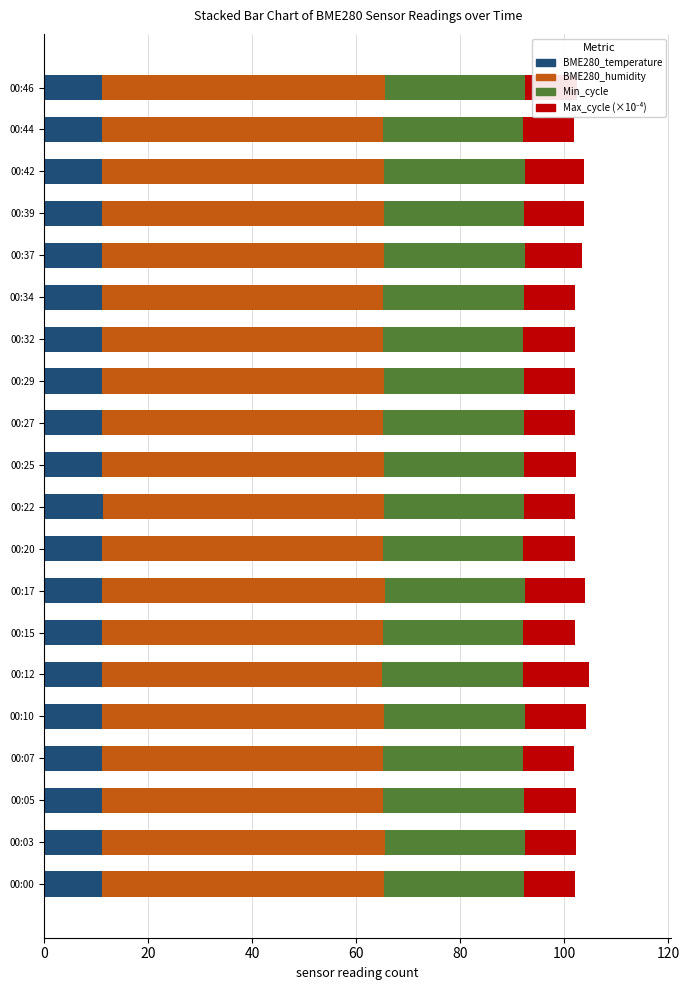

What is the total value across all series at 00:46?

102.5